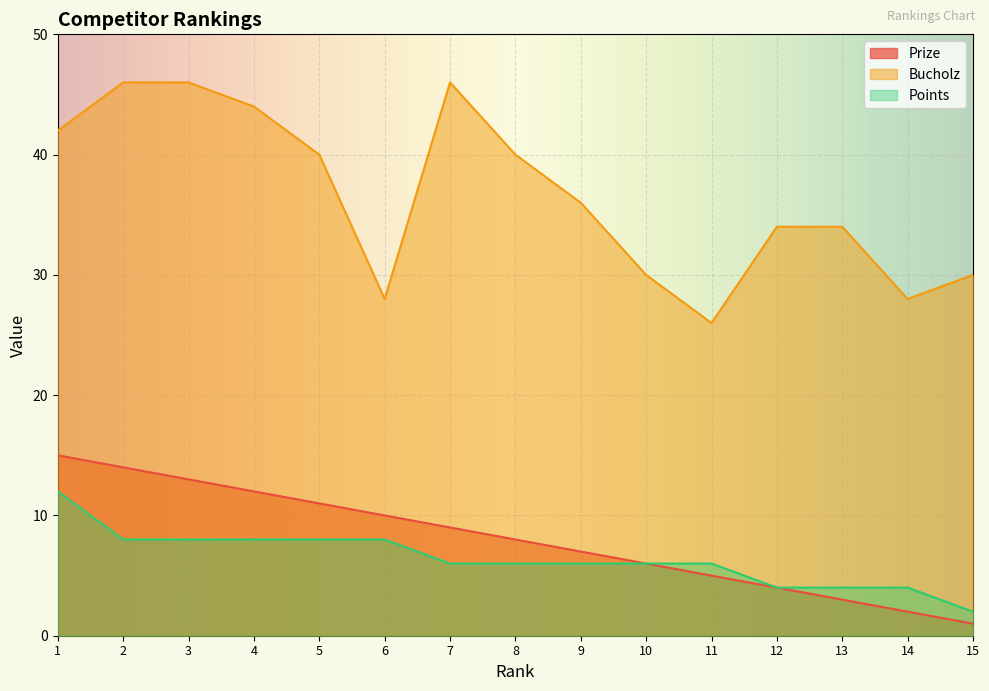

What is the difference between the maximum and minimum values in the Points series?

10